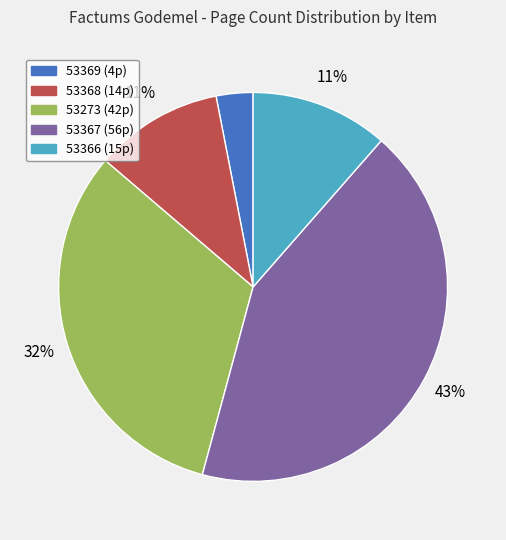

Is it true that 53367 (56p) is 43% of the pie?

True